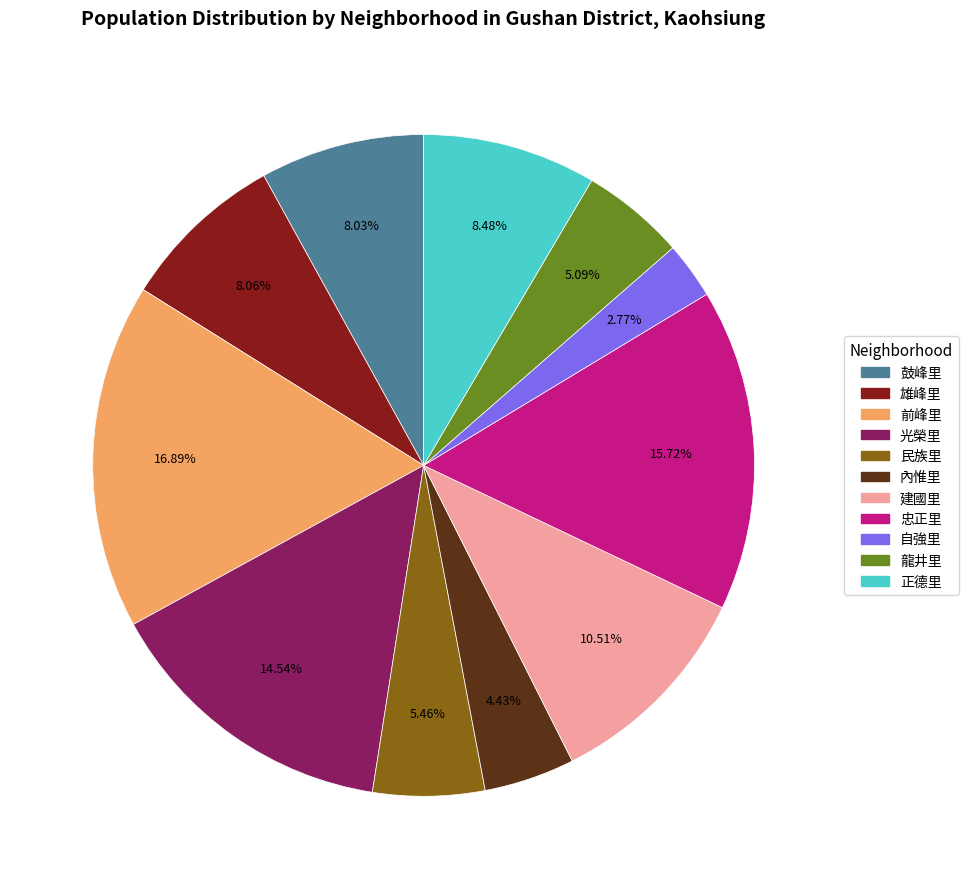

Which category has the biggest portion of the pie?

前峰里